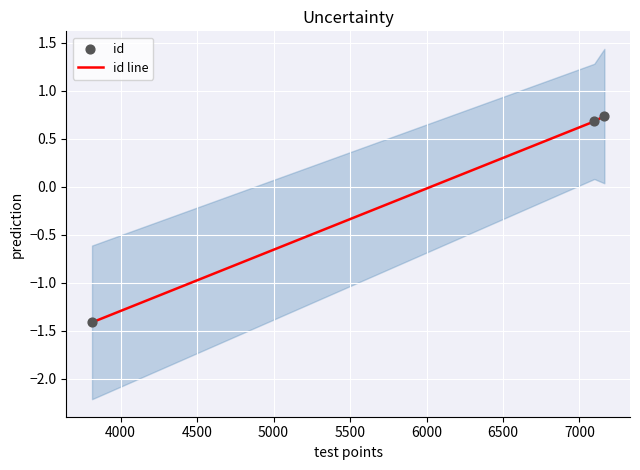

How many positive values does the id line series have?

2